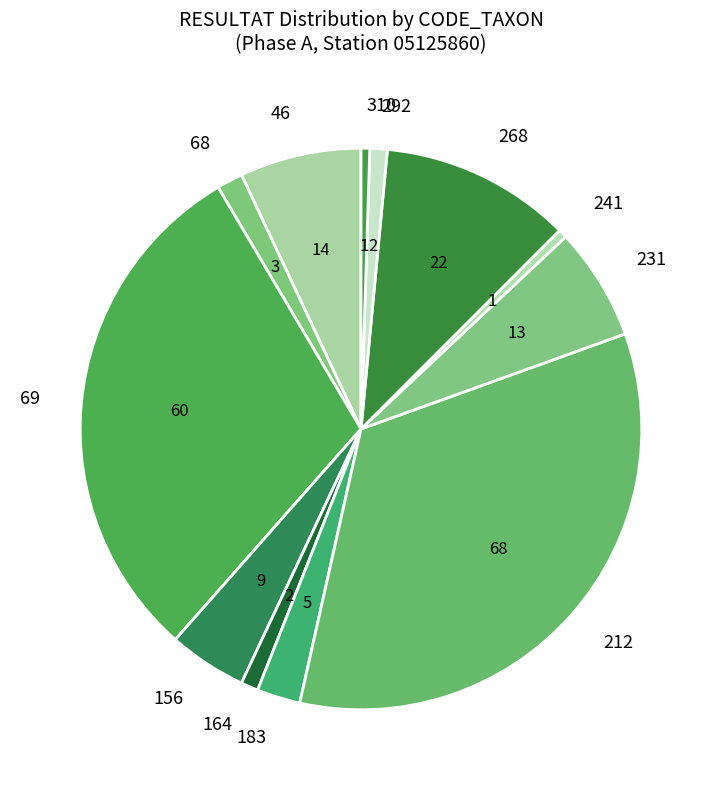

Is it true that 268 is 24% of the pie?

False